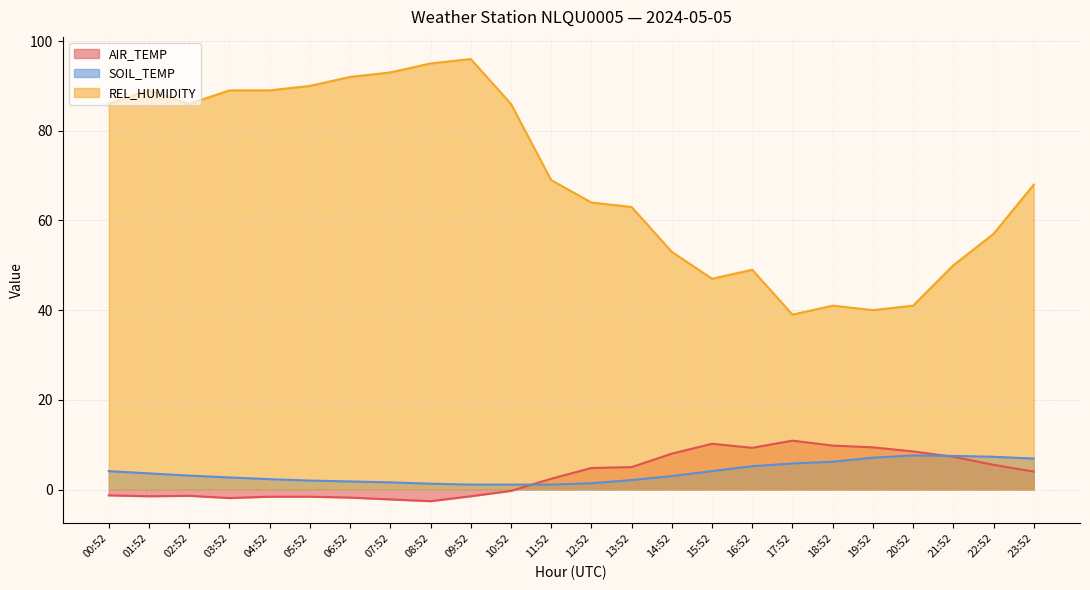

What is the label of the 12th point from the left?

11:52